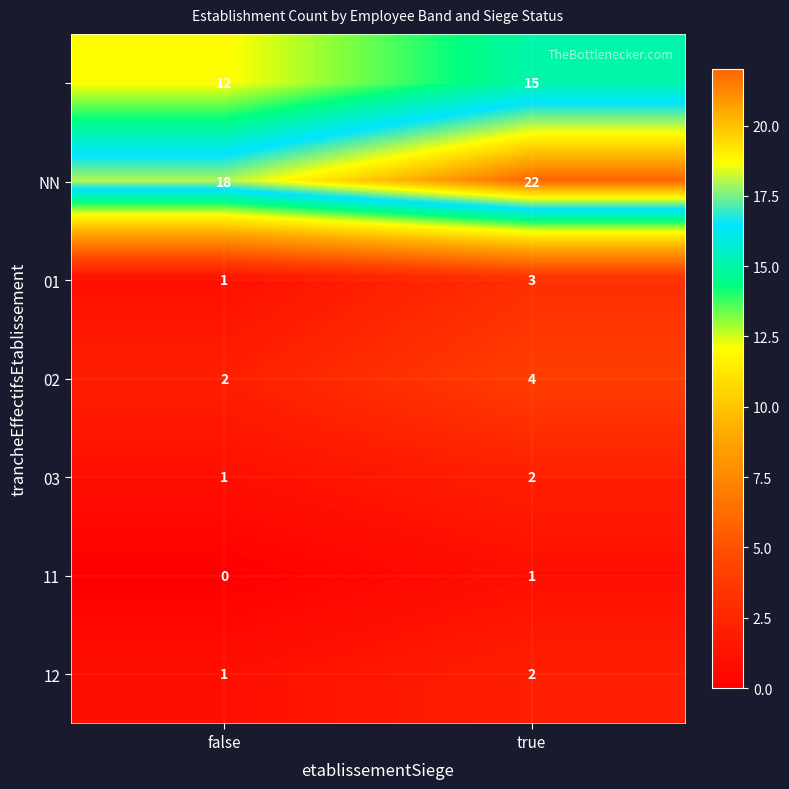

What is the total value across all series at false?

35